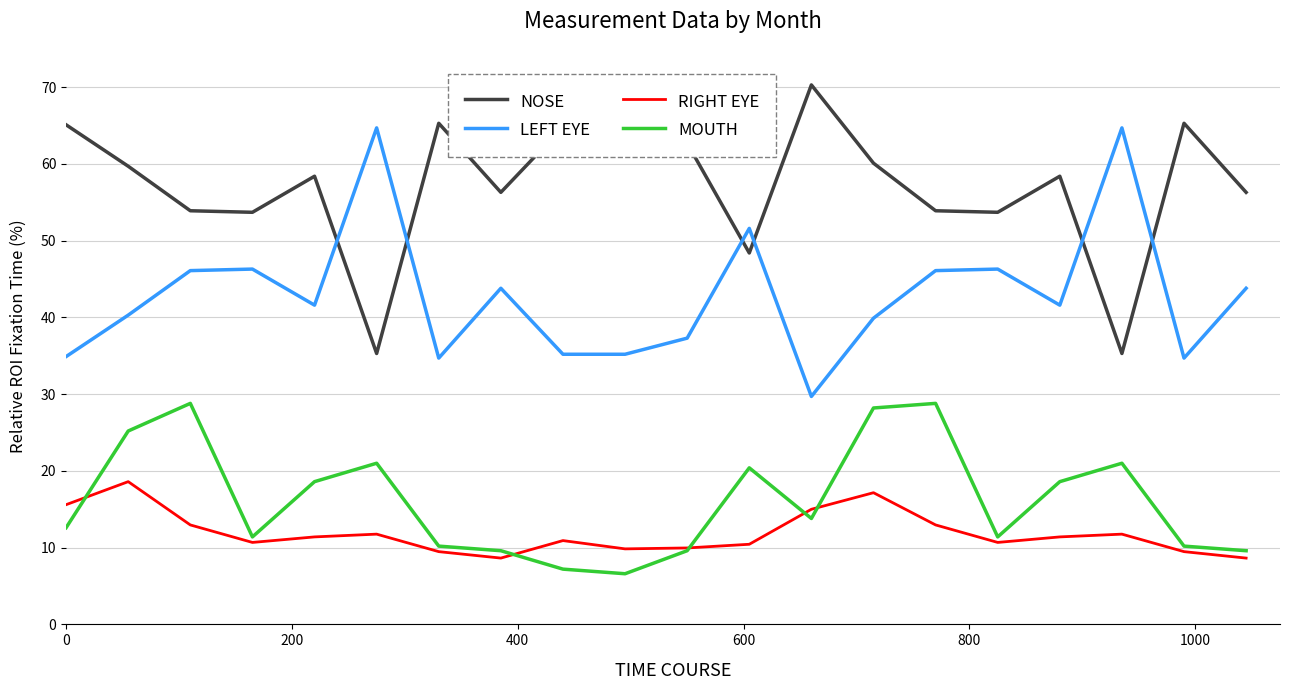

What is the highest value of the MOUTH series?

28.8